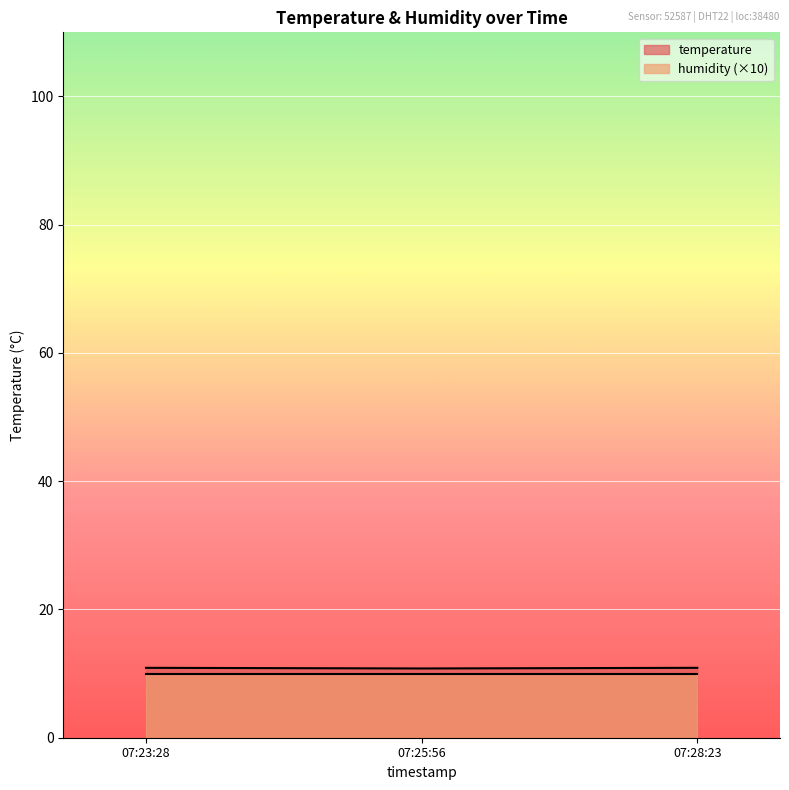

What is the smallest value displayed?

10.0